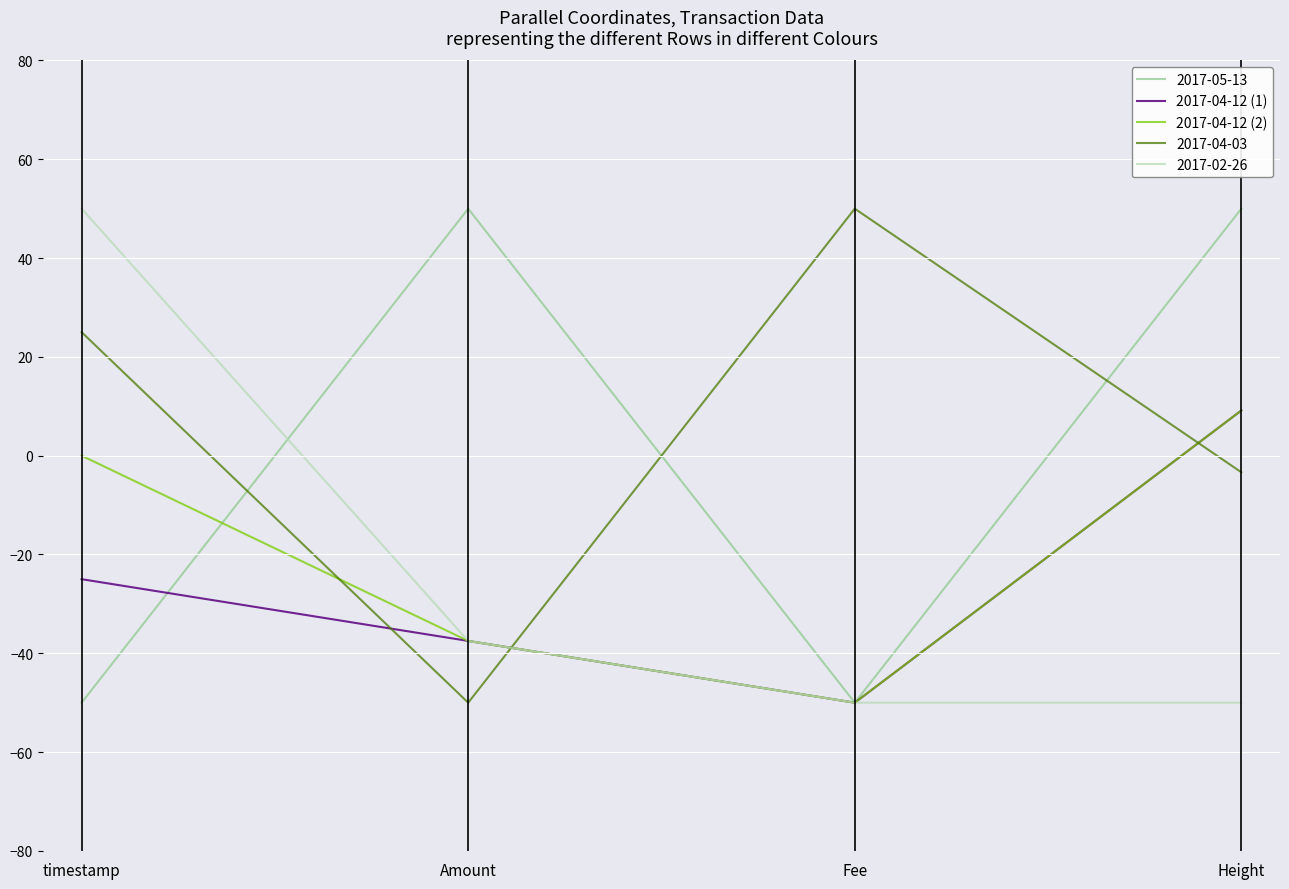

Rank the series at timestamp from highest to lowest value.

2017-02-26, 2017-04-03, 2017-04-12 (2), 2017-04-12 (1), 2017-05-13